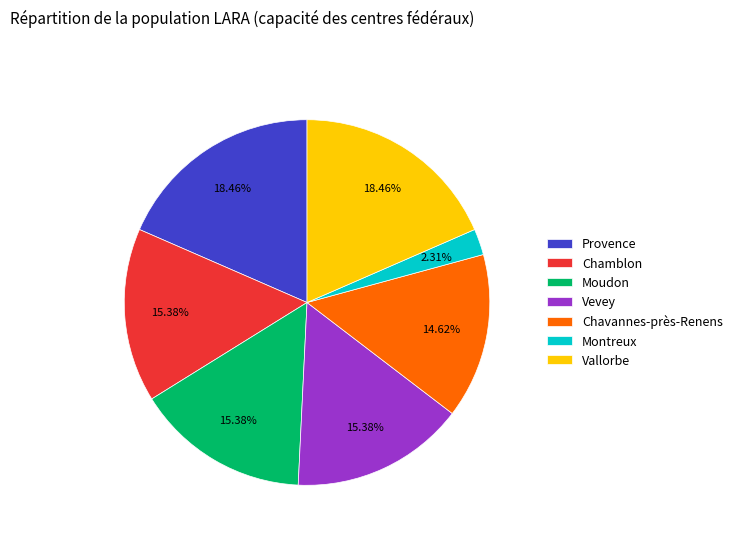

To the nearest percent, what portion does Vallorbe represent?

18%